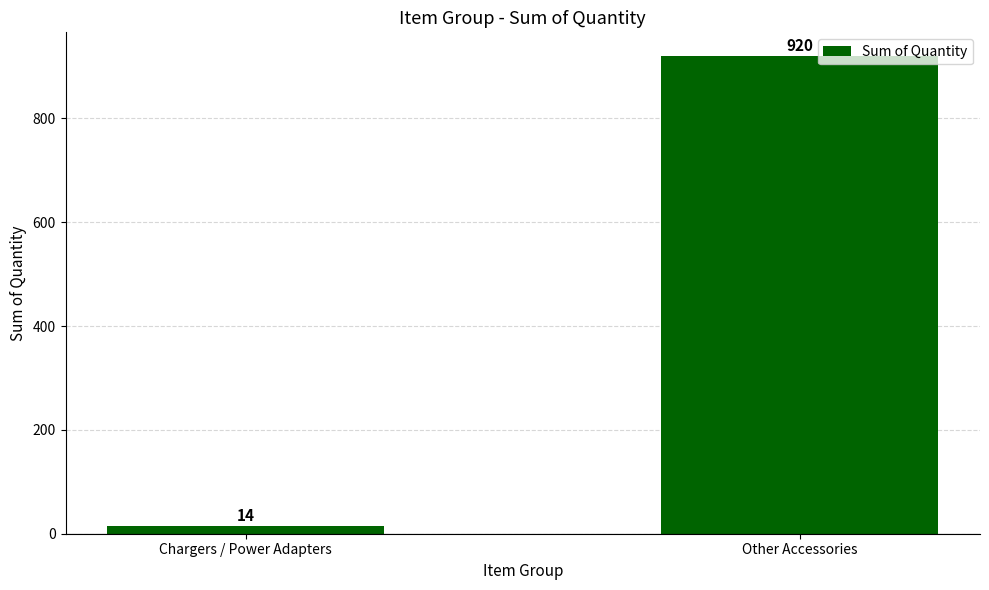

Reading right to left, list all the values displayed in this chart.

Other Accessories=920	Chargers / Power Adapters=14